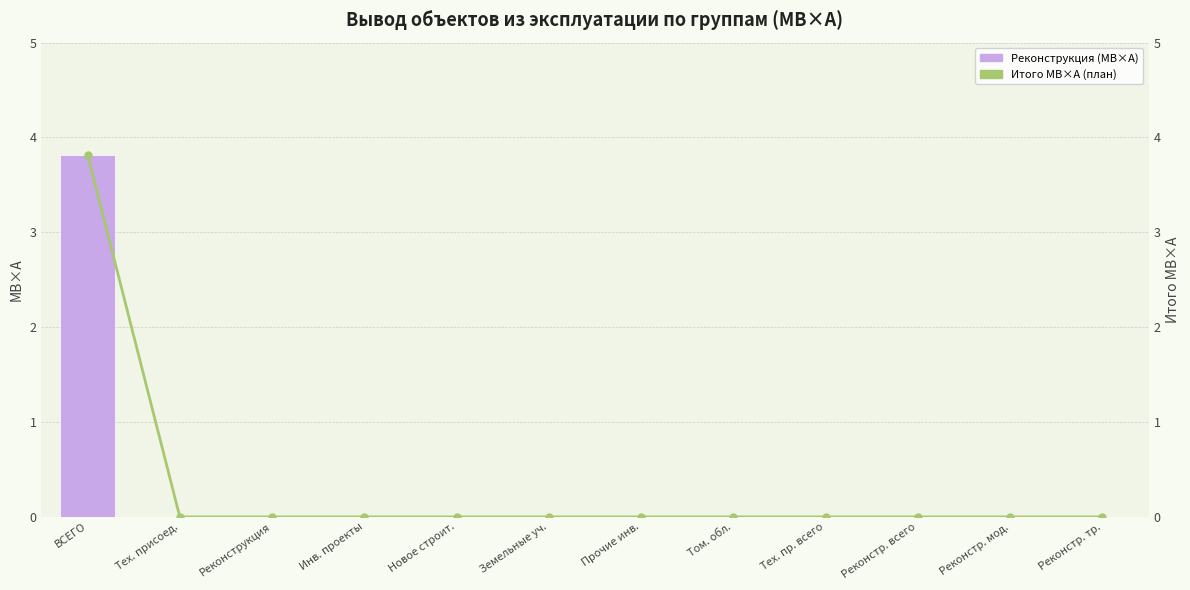

The value of Итого МВ×А (план) at Прочие инв. is 2.4. True or false?

False